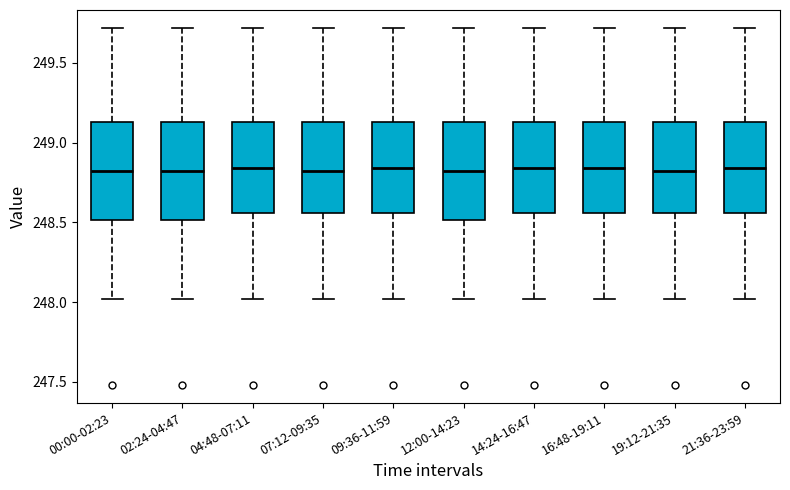

Reading left to right, read every box against the y-axis: the position of its median line, the range the box covers, and the ends of its whiskers. The values are not printed on the chart, so give them approximately, as read against the axis.

00:00-02:23: median 248.85, box 248.50 to 249.15, whiskers 248.00 to 249.70
02:24-04:47: median 248.85, box 248.50 to 249.15, whiskers 248.00 to 249.70
04:48-07:11: median 248.85, box 248.55 to 249.15, whiskers 248.00 to 249.70
07:12-09:35: median 248.85, box 248.55 to 249.15, whiskers 248.00 to 249.70
09:36-11:59: median 248.85, box 248.55 to 249.15, whiskers 248.00 to 249.70
12:00-14:23: median 248.85, box 248.50 to 249.15, whiskers 248.00 to 249.70
14:24-16:47: median 248.85, box 248.55 to 249.15, whiskers 248.00 to 249.70
16:48-19:11: median 248.85, box 248.55 to 249.15, whiskers 248.00 to 249.70
19:12-21:35: median 248.85, box 248.55 to 249.15, whiskers 248.00 to 249.70
21:36-23:59: median 248.85, box 248.55 to 249.15, whiskers 248.00 to 249.70